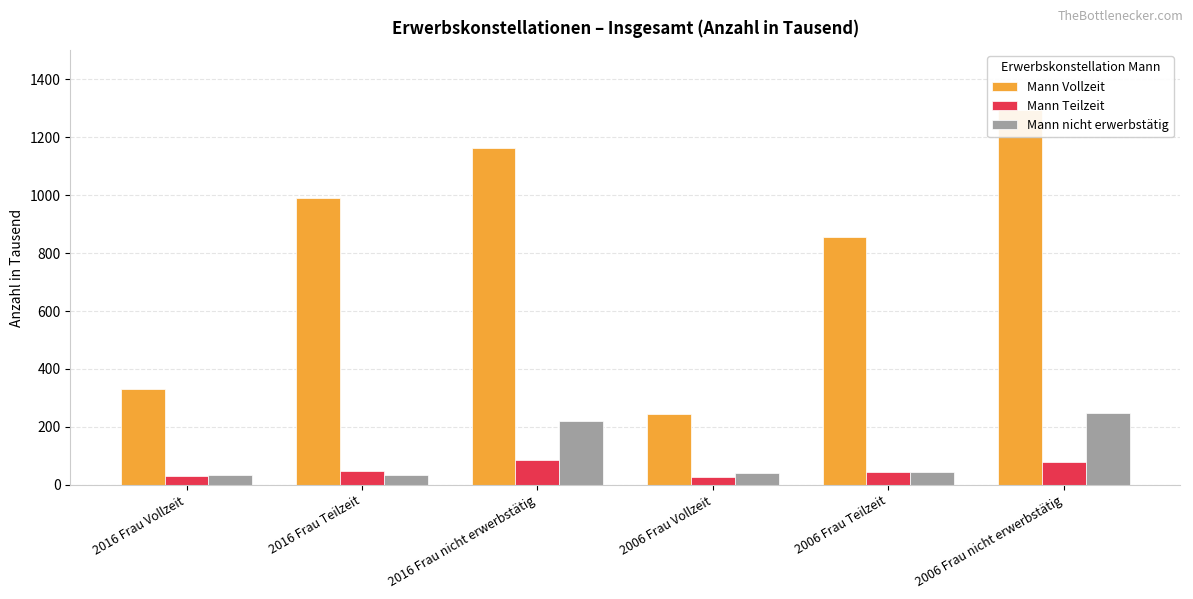

Reading left to right, extract all data points from this chart.

Mann Vollzeit: 331	990	1163	246	856	1295
Mann Teilzeit: 29	49	85	27	44	79
Mann nicht erwerbstätig: 34	35	219	40	45	247